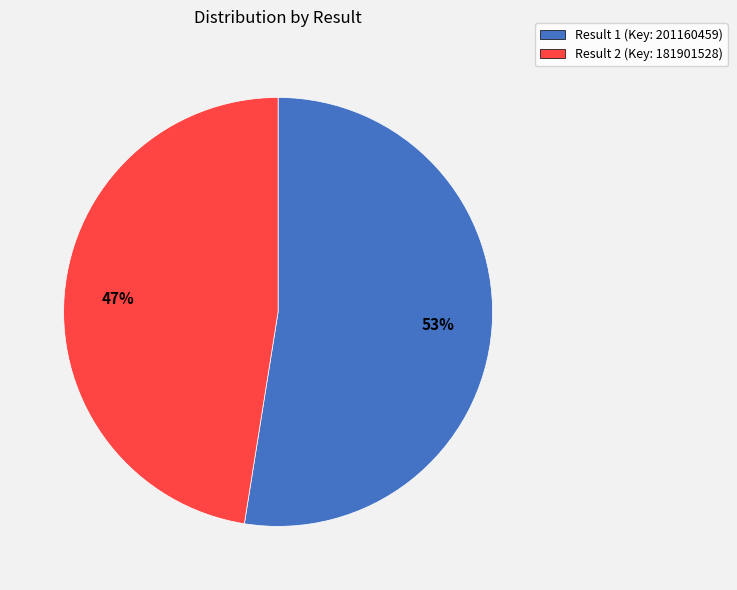

How many slices are in this pie chart?

2